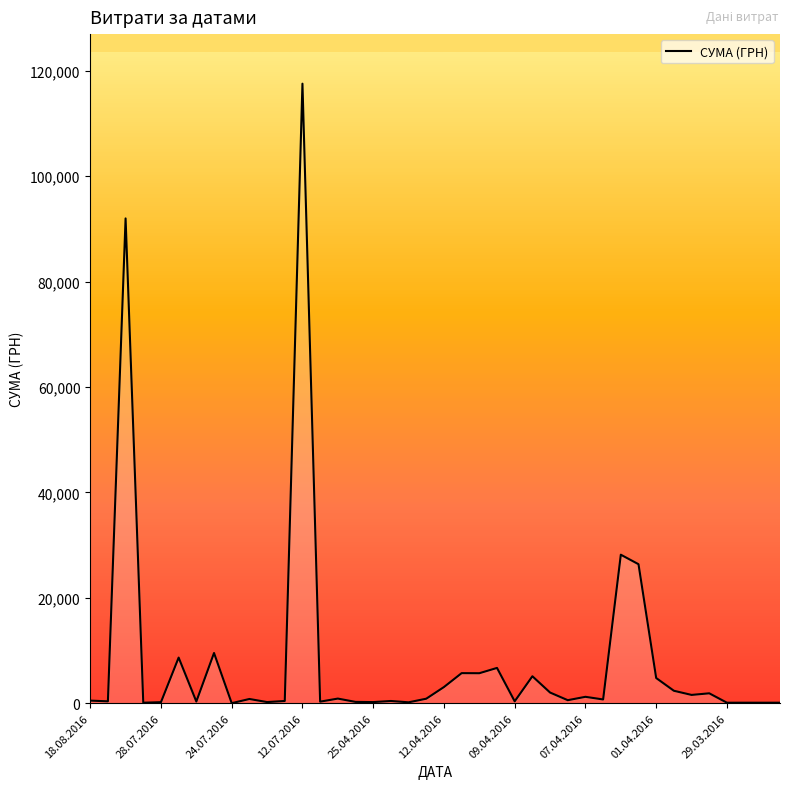

What is the difference between the maximum and minimum values?

117557.6